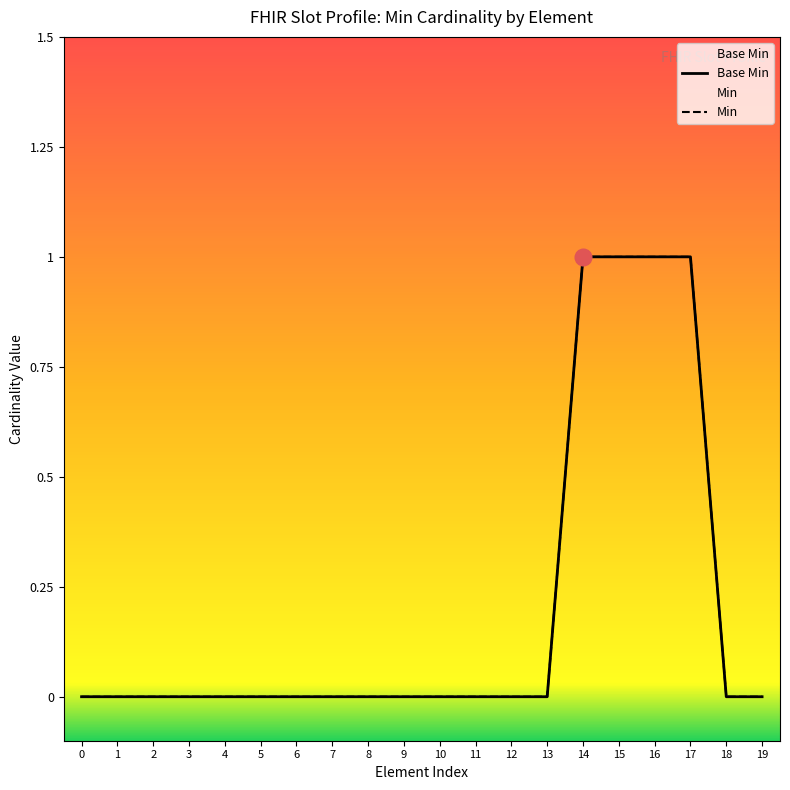

Which series has the largest total across all categories?

Base Min